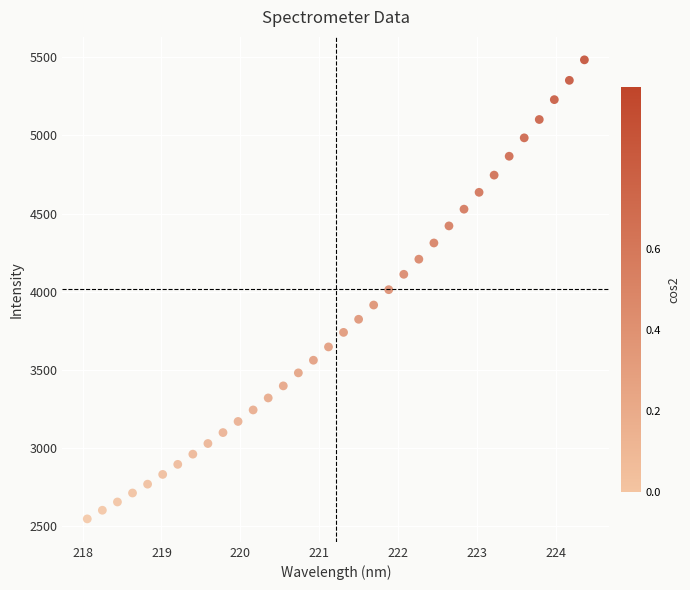

What is the range of X values (max minus min)?

6.3